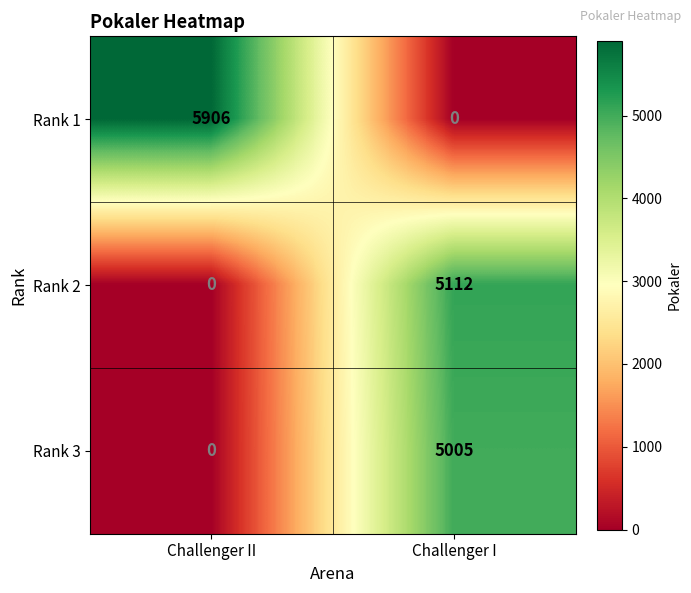

At how many categories does at least one series exceed 4821?

2